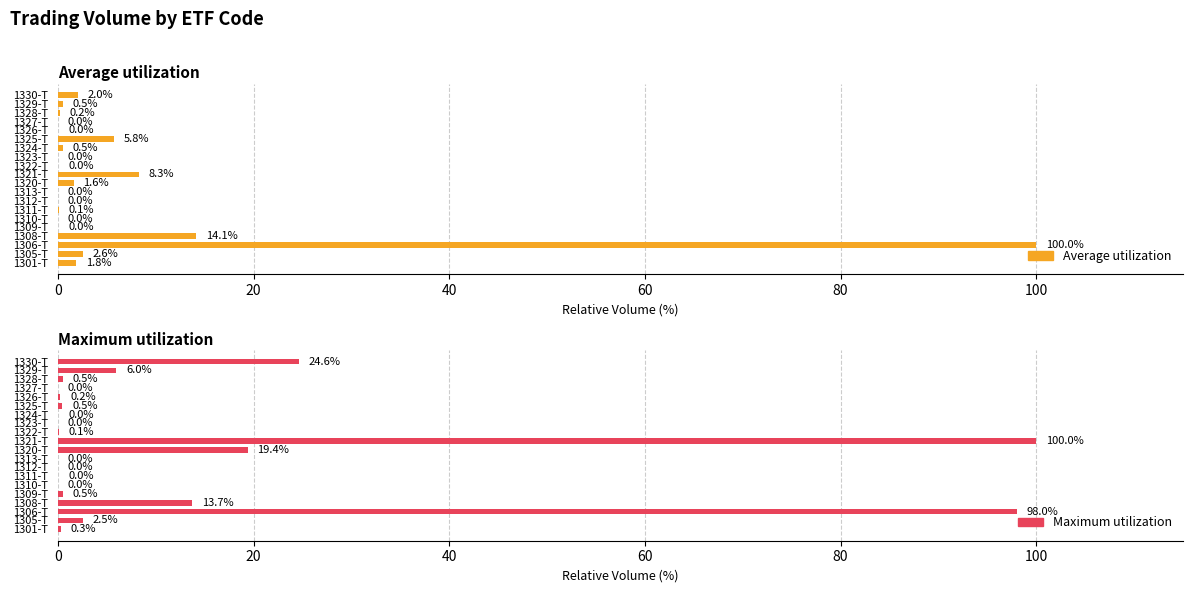

What are all the series names shown in the legend?

Average utilization, Maximum utilization